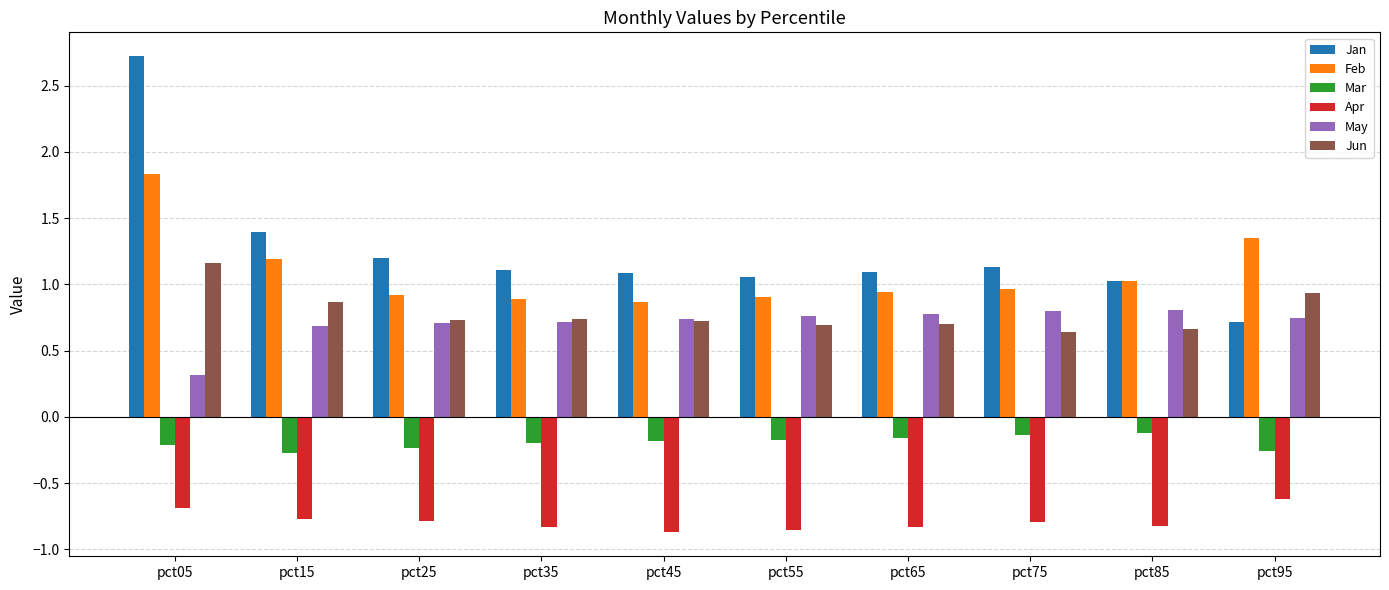

True or false: Mar has a value of -0.2 at pct35.

True